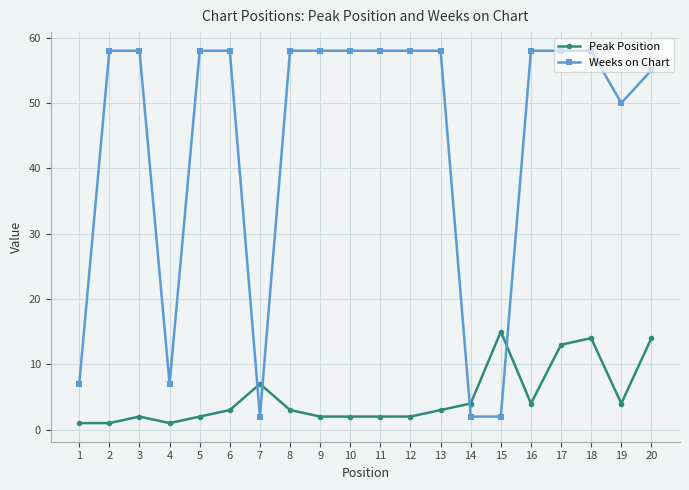

True or false: Peak Position has more than 0 interior local peaks.

True